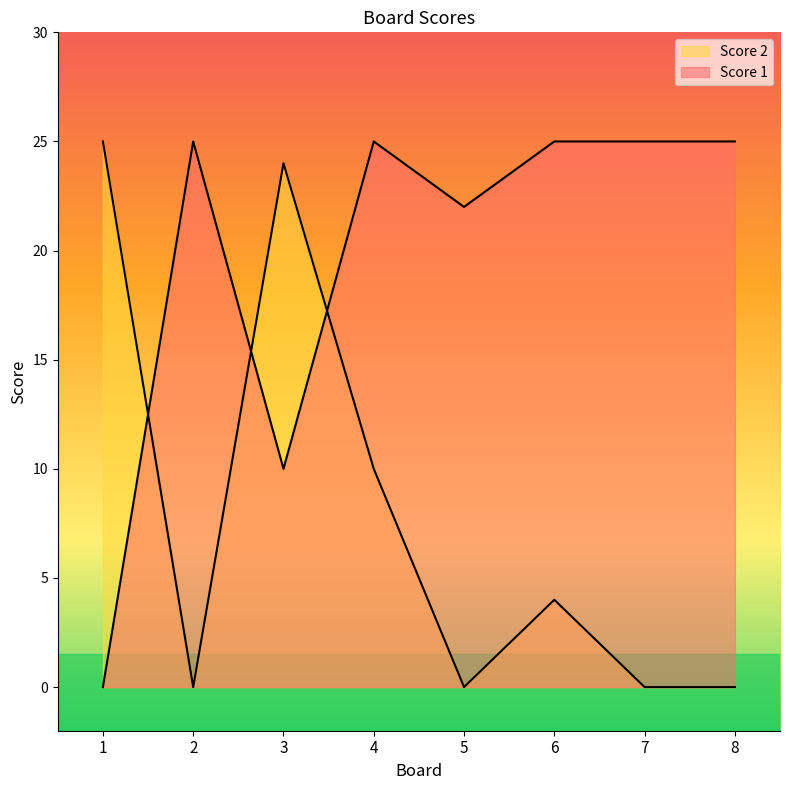

Reading right to left, extract all data points from this chart.

Score 2: 0	0	4	0	10	24	0	25
Score 1: 25	25	25	22	25	10	25	0